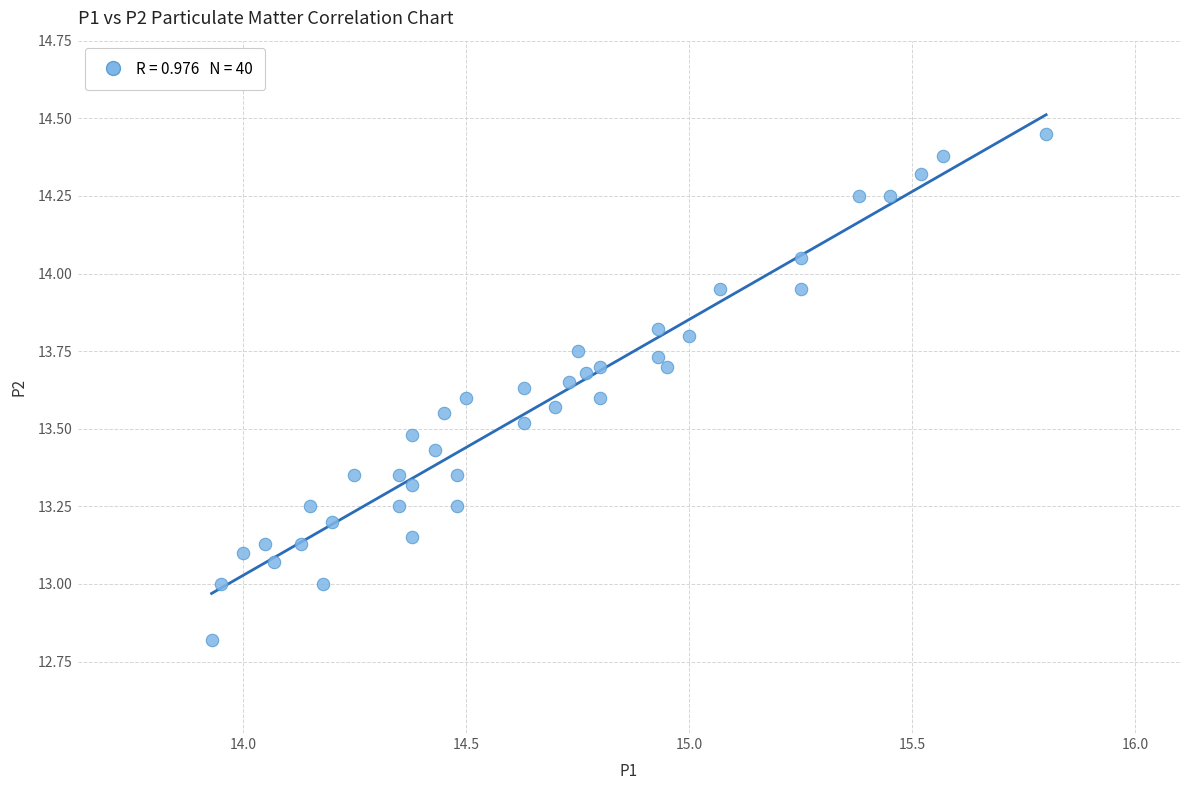

What is the range of X values (max minus min)?

1.9